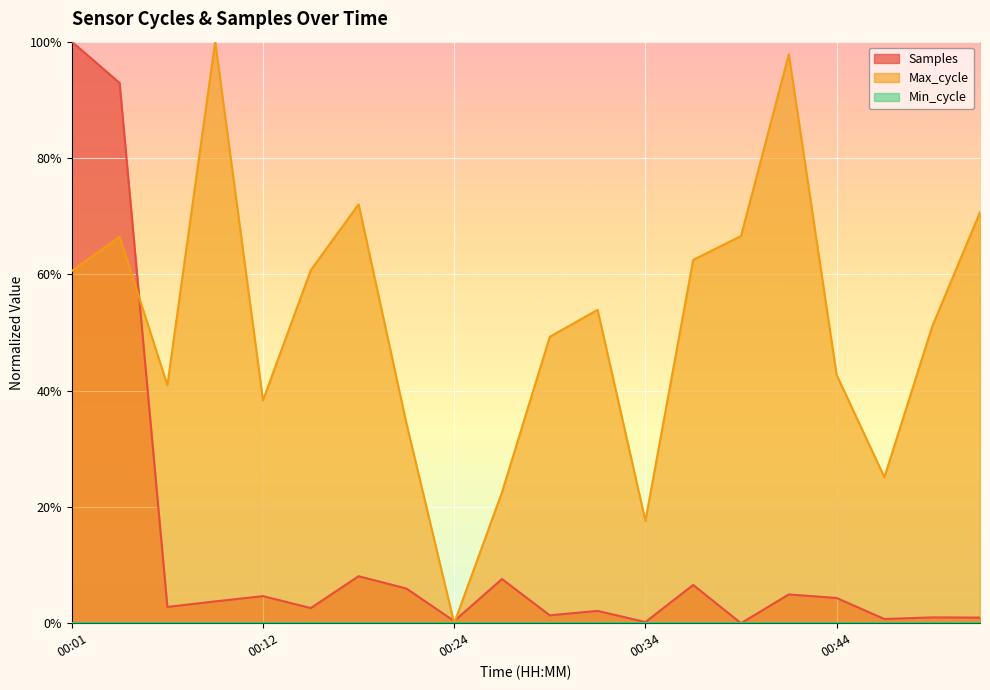

Between 00:37 and 00:52, which series saw the biggest shift?

Max_cycle